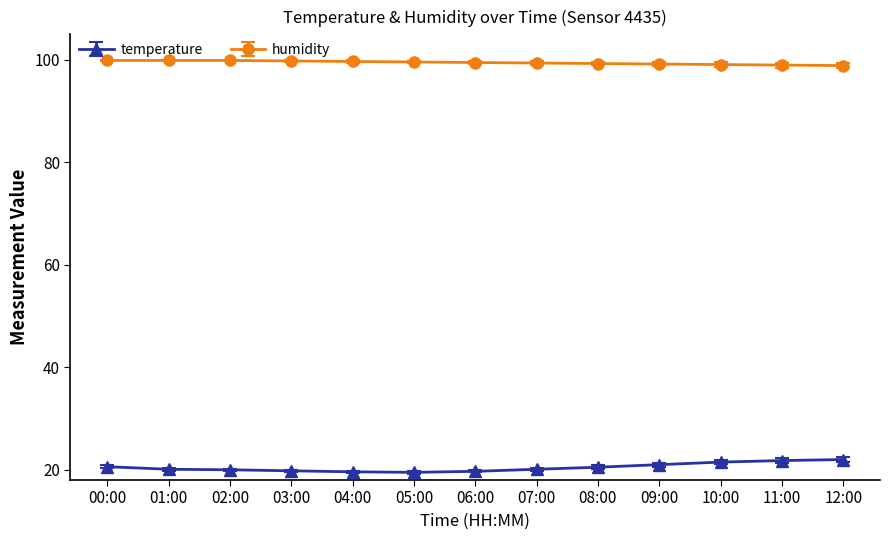

At 07:00, list the series in order from largest to smallest.

humidity, temperature